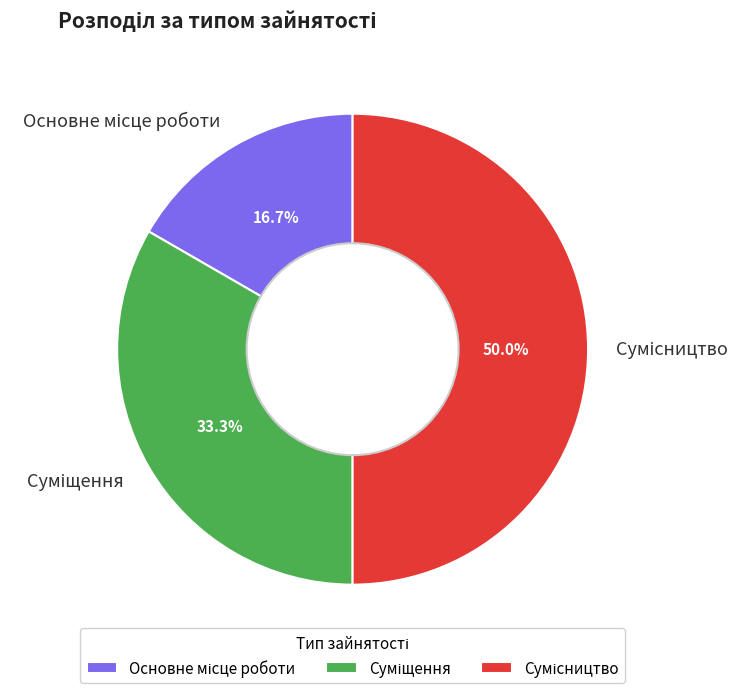

How many segments does this pie chart have?

3